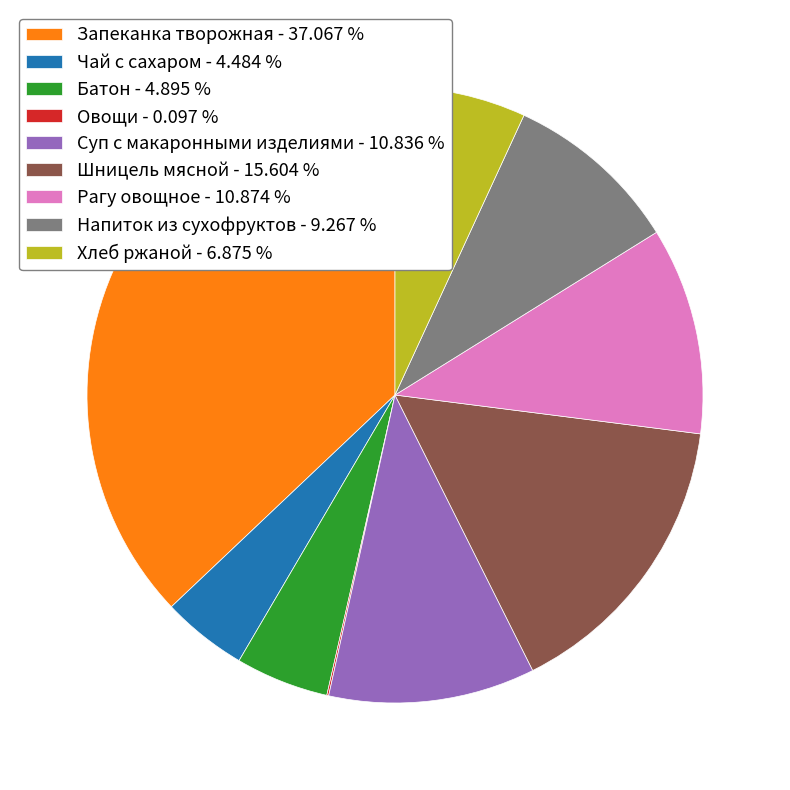

Which category has the biggest portion of the pie?

Запеканка творожная